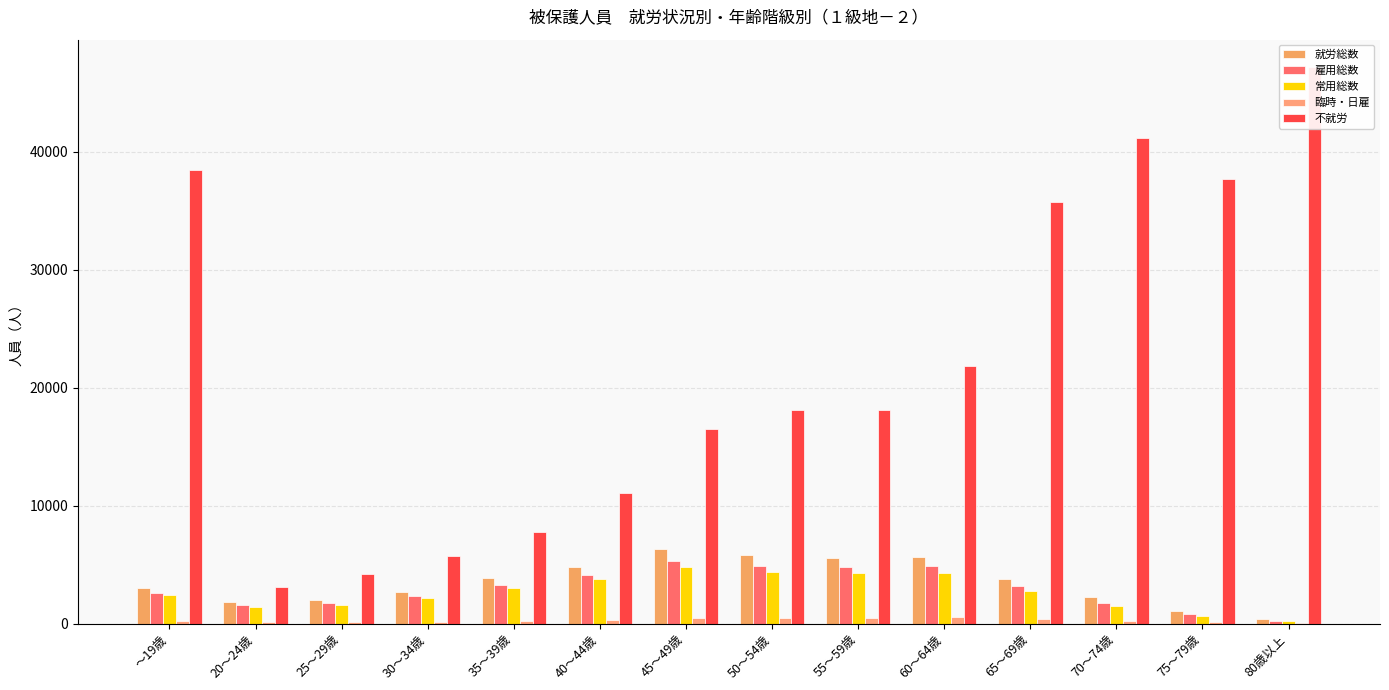

Is it true that 臨時・日雇 equals 494 at 45～49歳?

True